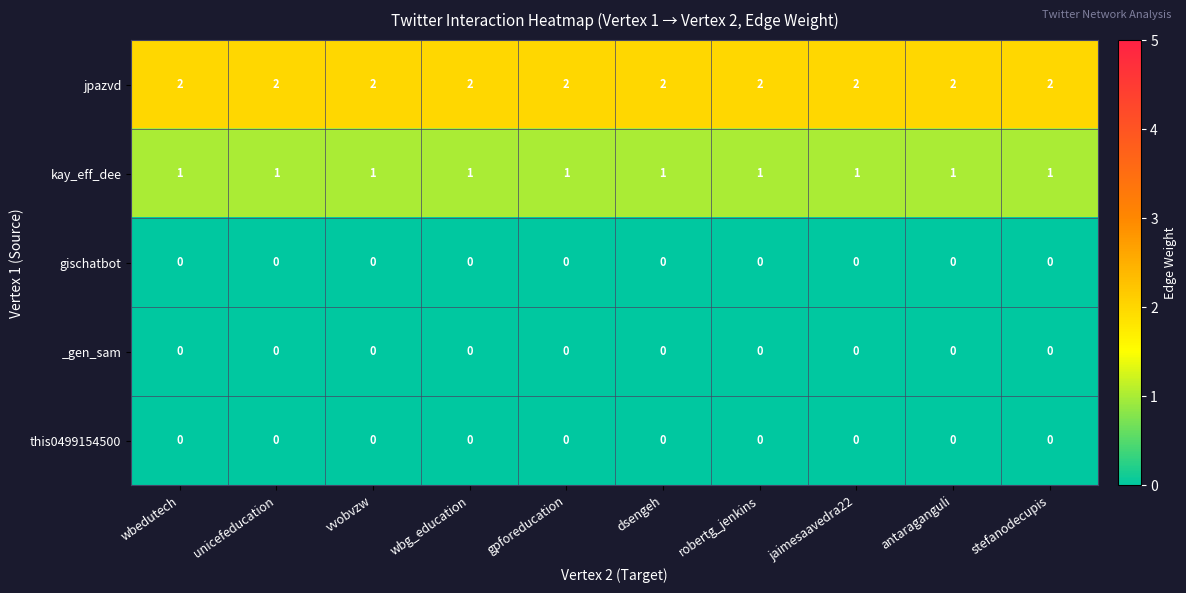

What is the sum of all jpazvd values?

20